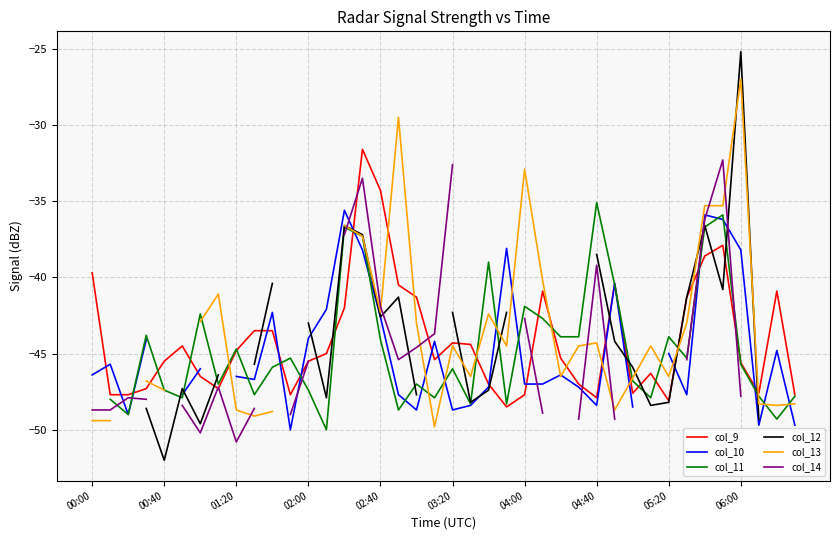

What are all the series names shown in the legend?

col_9, col_10, col_11, col_12, col_13, col_14